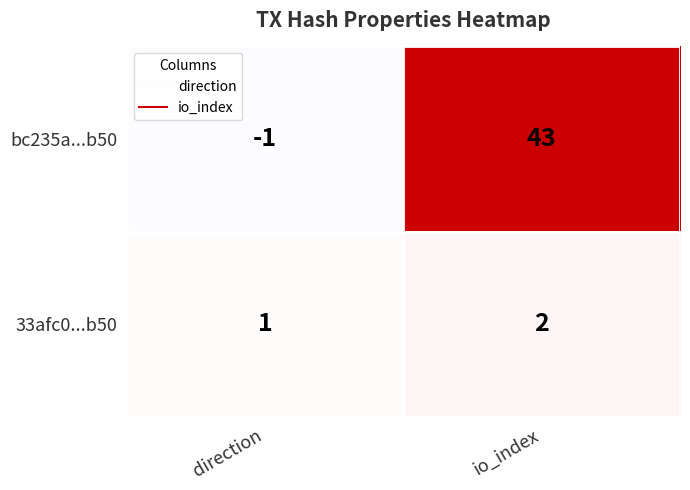

Which category has the highest value across all series?

io_index